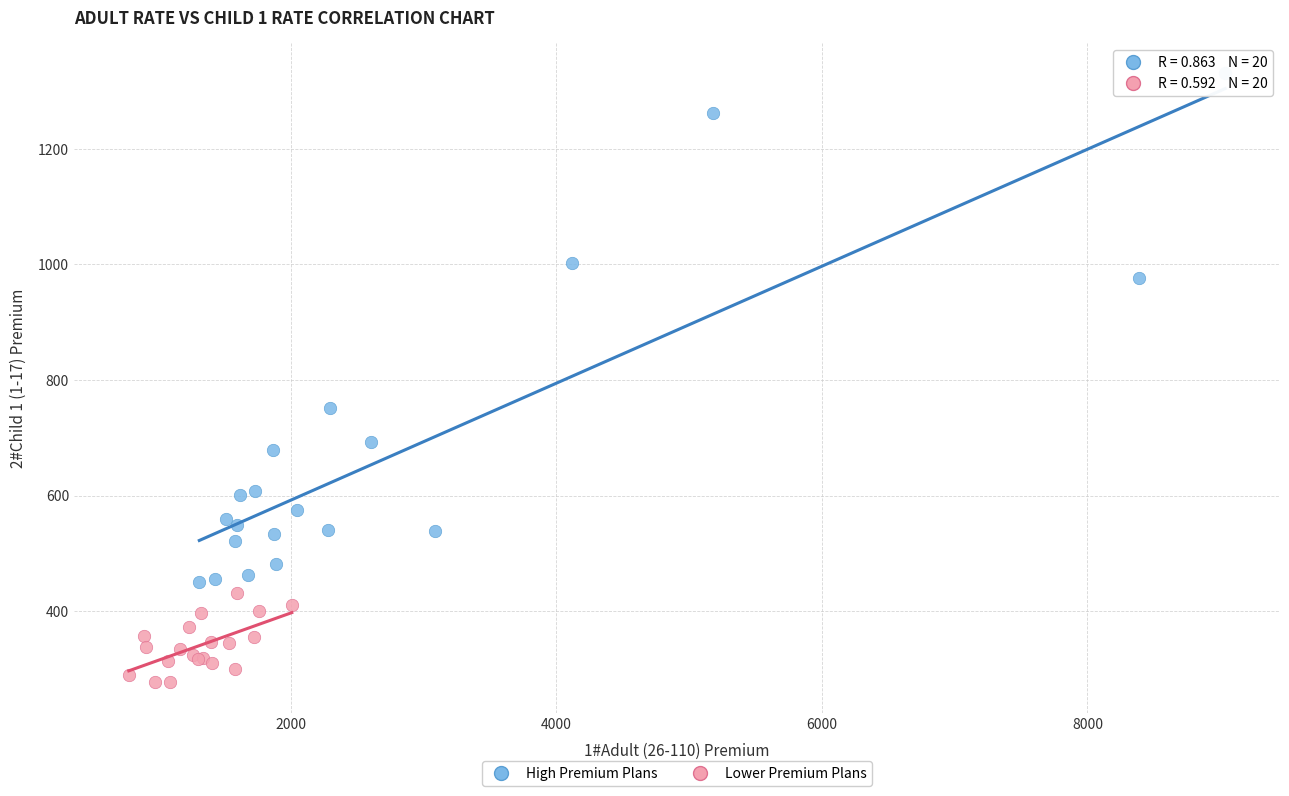

What are all the series names shown in the legend?

High Premium Plans, Lower Premium Plans